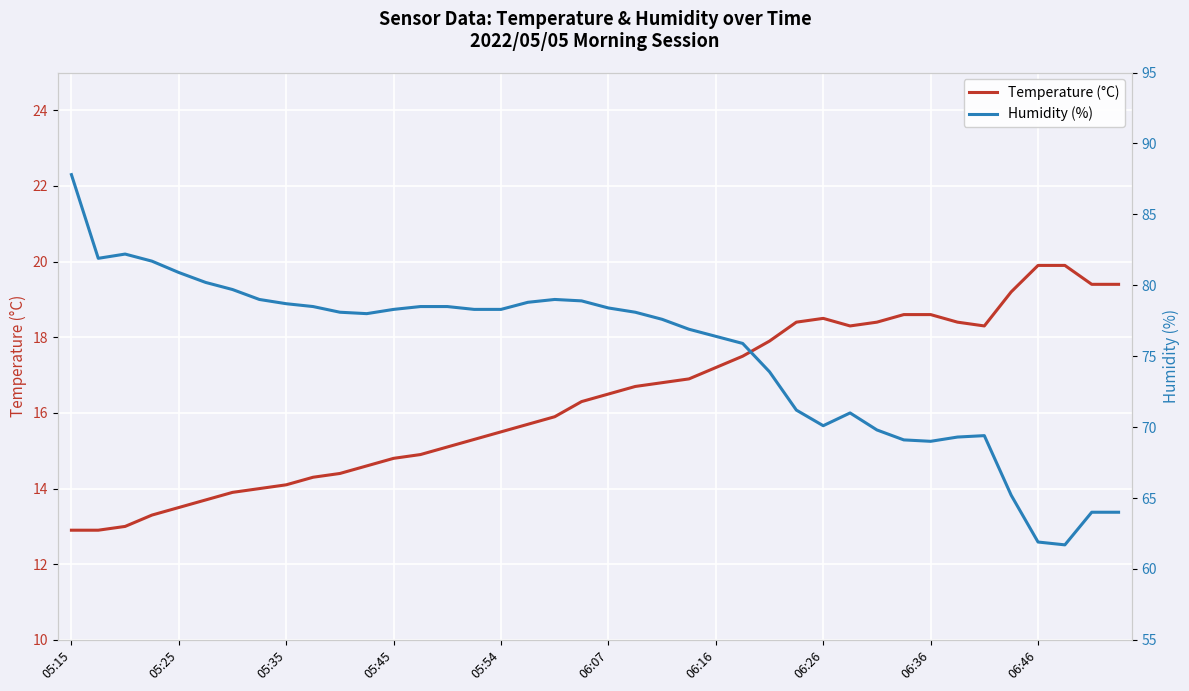

How many data points in Humidity (%) are above 78?

21